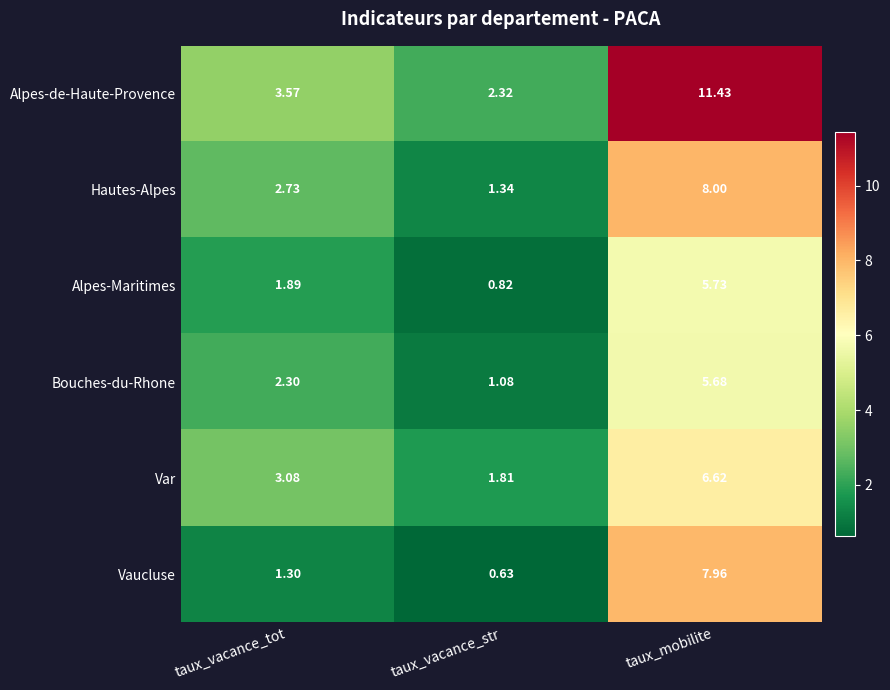

At which label does Alpes-Maritimes first exceed 1?

taux_vacance_tot